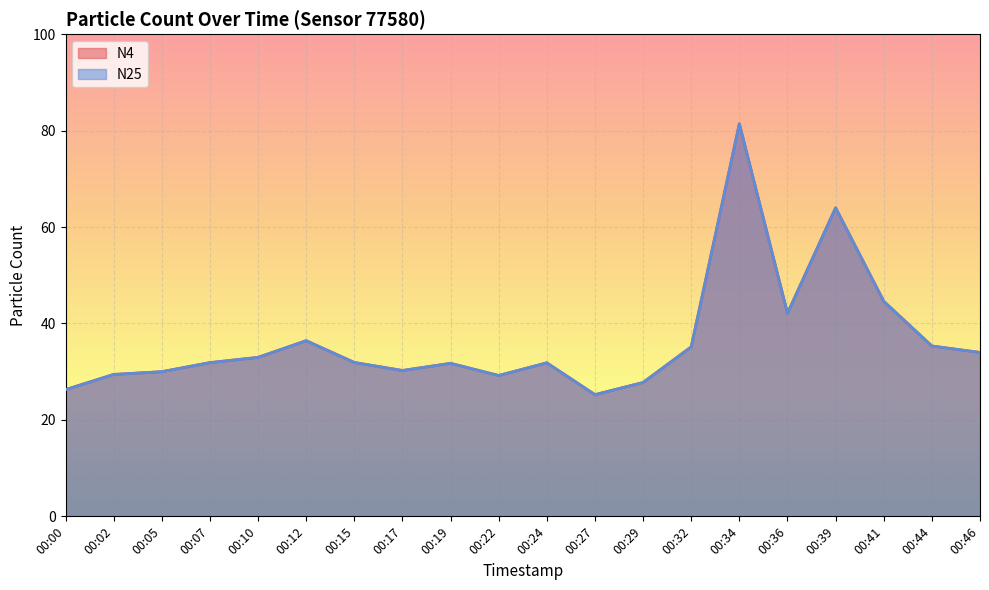

Reading left to right, extract all data points from this chart.

N4: 26.3	29.4	30.0	31.9	33.0	36.4	31.9	30.2	31.7	29.2	31.8	25.2	27.8	35.2	81.4	42.1	64.0	44.6	35.3	34.0
N25: 26.3	29.4	30.0	31.9	33.0	36.4	31.9	30.2	31.7	29.2	31.8	25.2	27.8	35.1	81.4	42.1	64.0	44.6	35.3	34.0